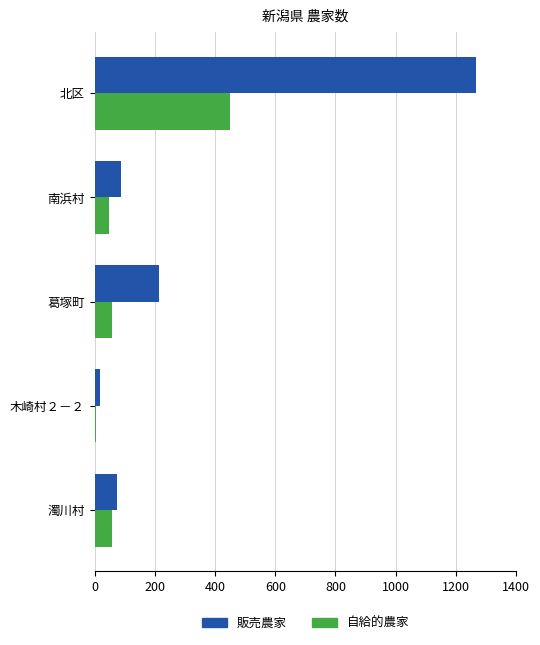

What is the difference between the maximum and minimum values in the 自給的農家 series?

446